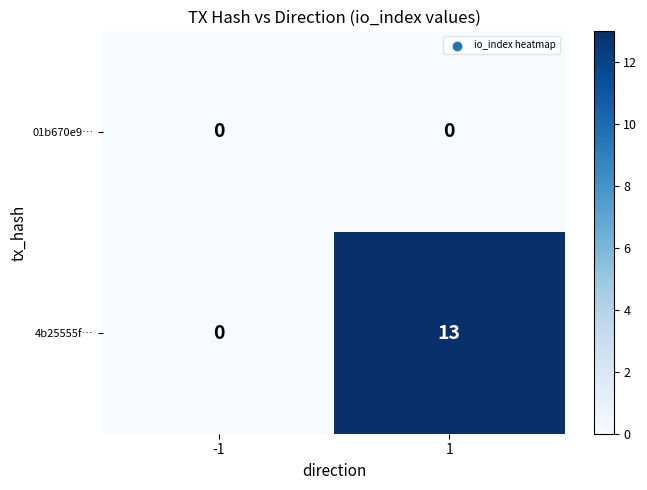

How many series are shown in this chart?

2